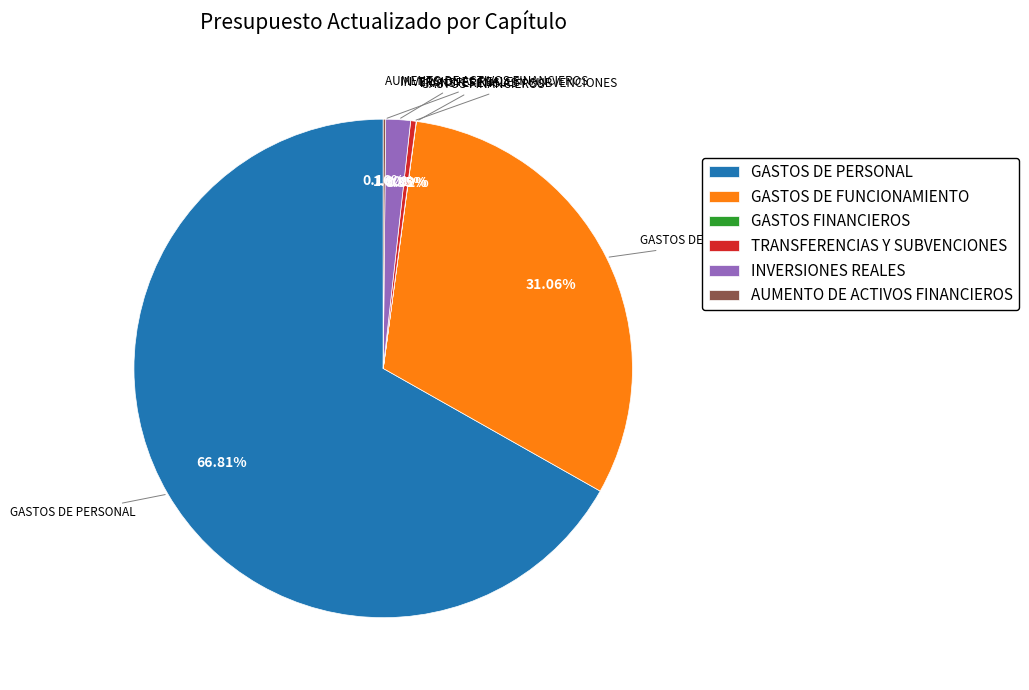

What is the majority slice?

GASTOS DE PERSONAL